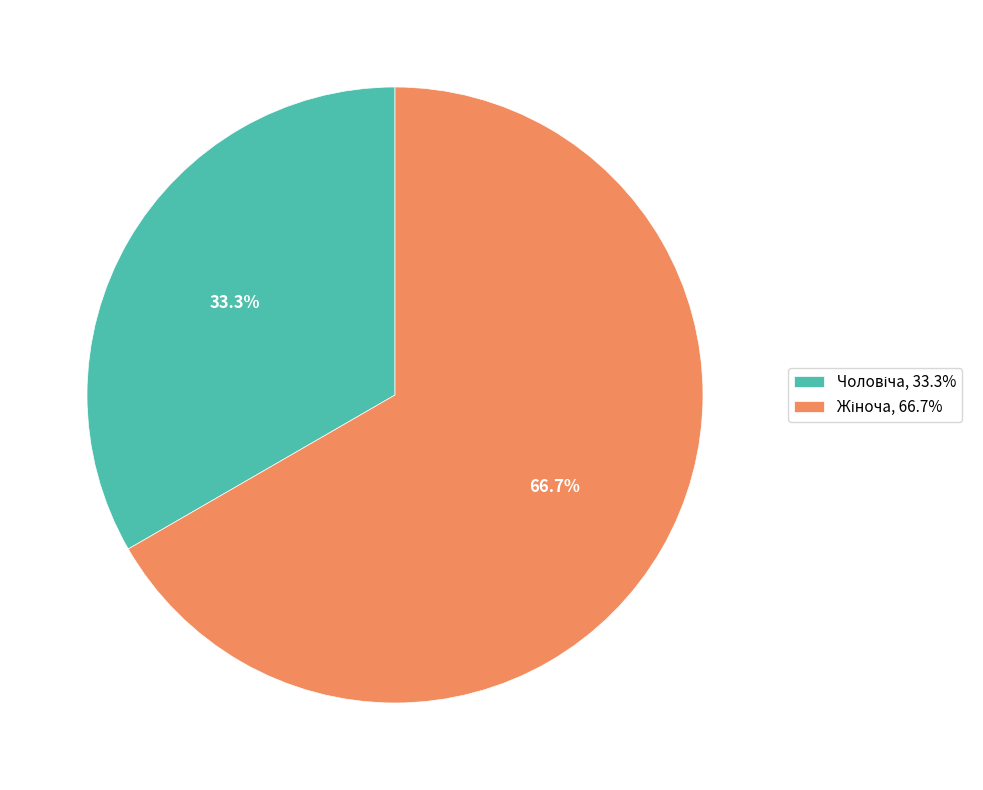

Does any single category account for the majority?

Yes